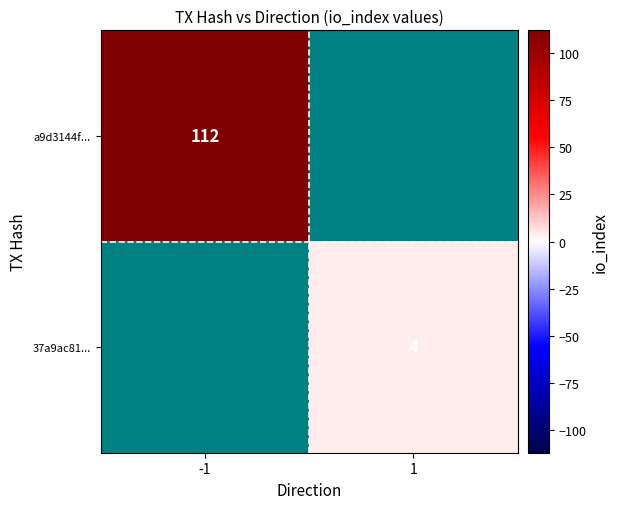

True or false: a9d3144f... has a value of 191 at -1.

False